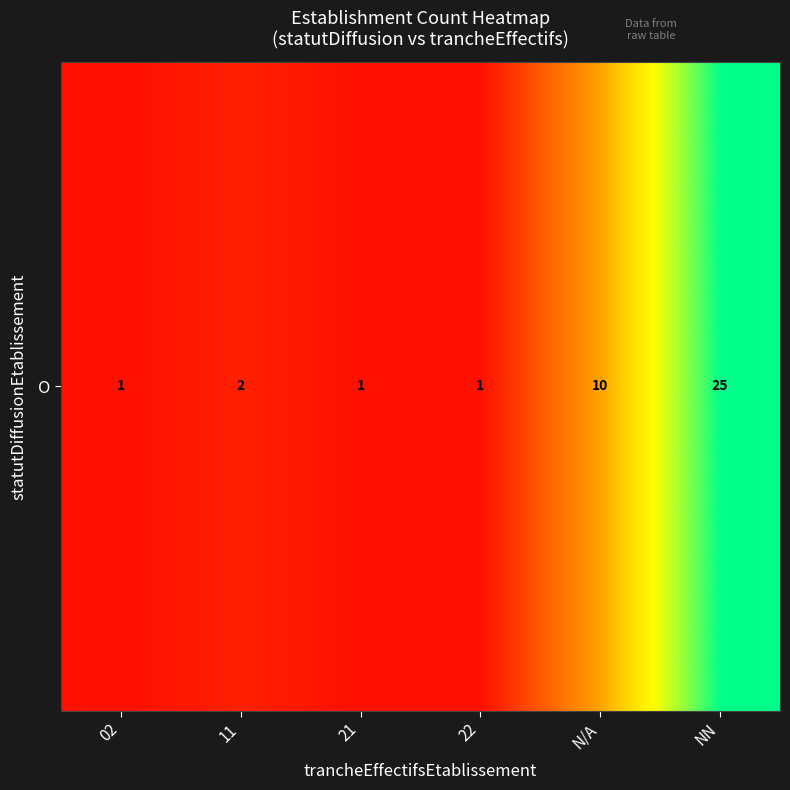

Between 22 and 02, which is larger?

22